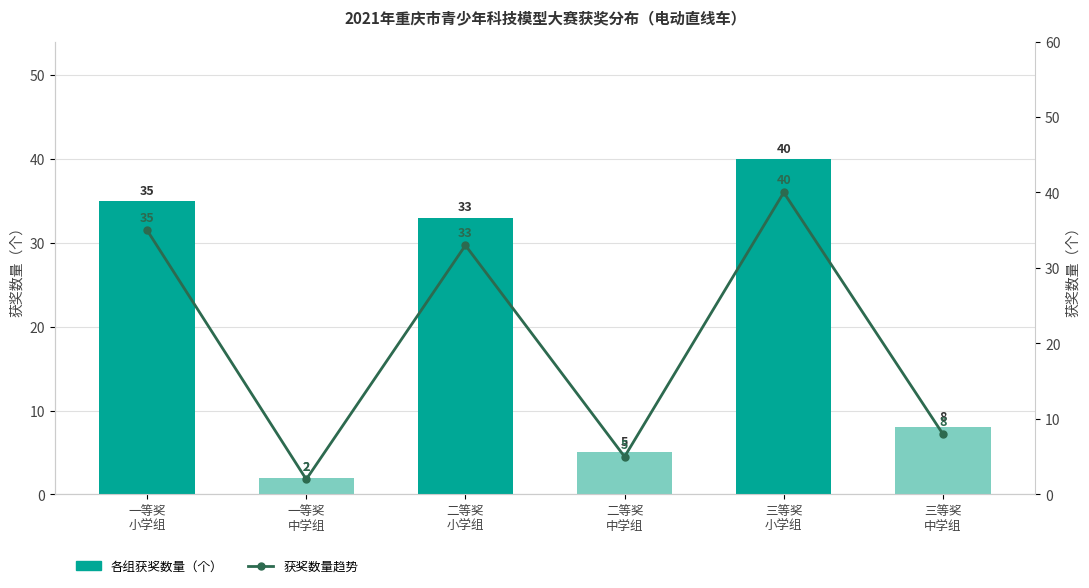

What value does the 获奖数量趋势 series have at 一等奖
小学组, to the nearest 5?

35